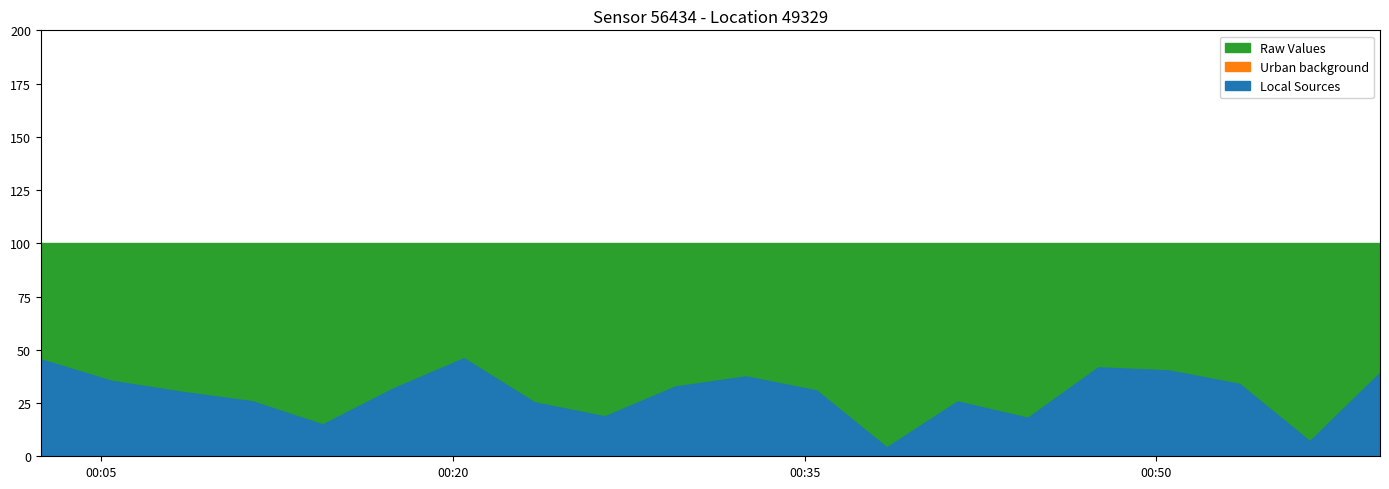

What is the label of the 20th point from the left?

2023-12-20T00:59:32